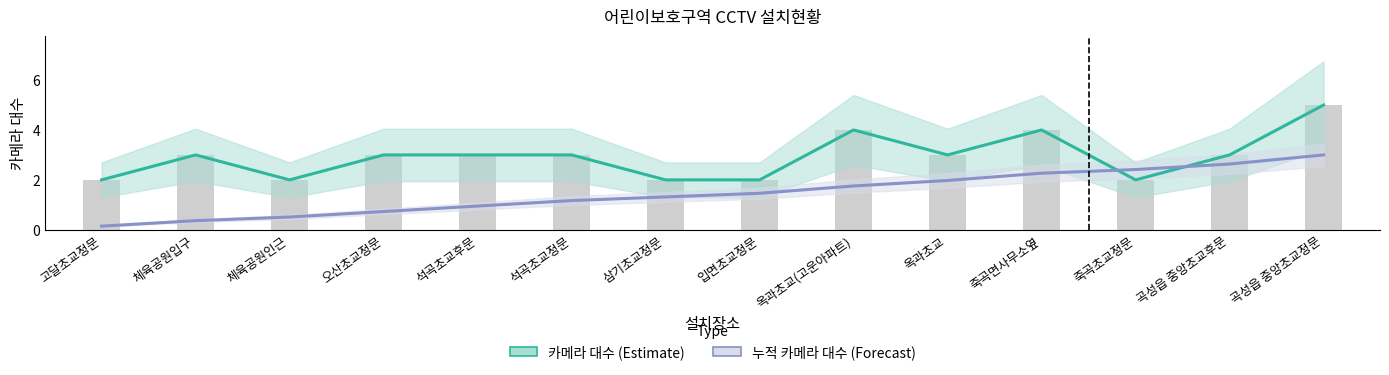

What is the label of the 7th bar from the left?

삼기초교정문